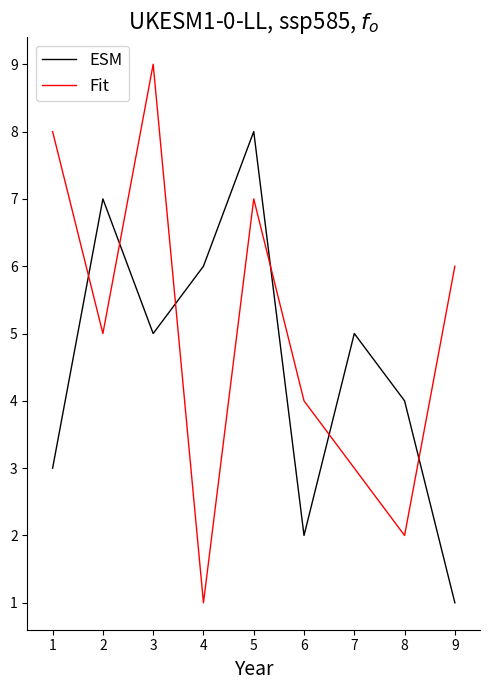

What is the average value of the ESM series?

5